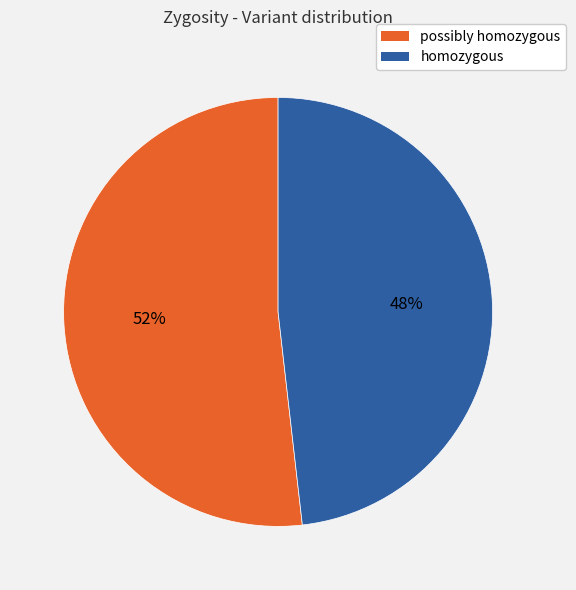

Is there any slice that represents more than half of the pie?

Yes